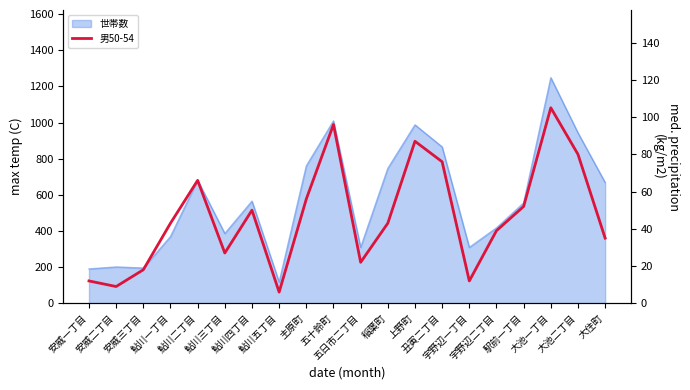

Reading left to right, list all the values displayed in this chart.

12	9	18	43	66	27	50	6	56	96	22	43	87	76	12	39	52	105	80	35